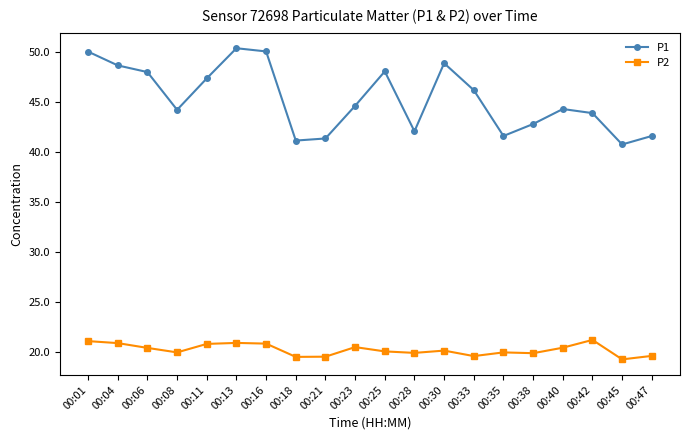

True or false: P1 and P2 cross at least once.

False